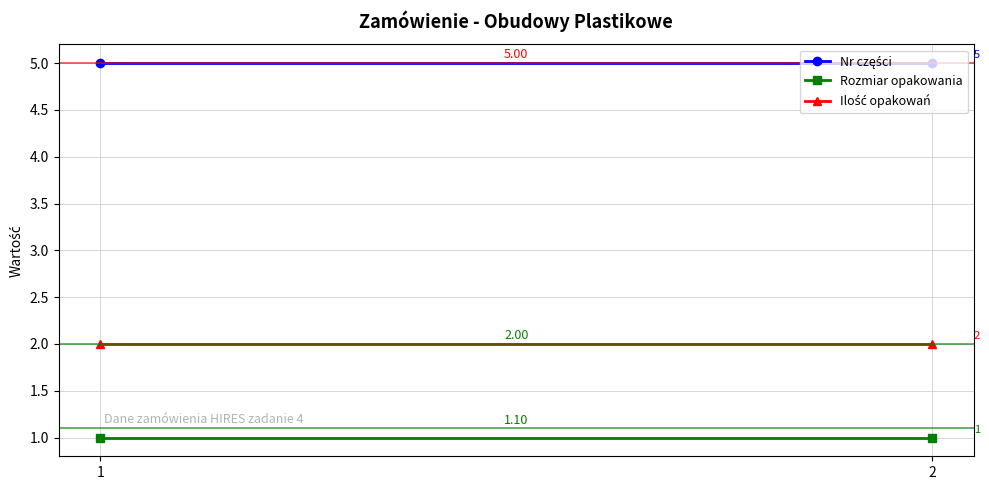

How many data points does each series have?

2